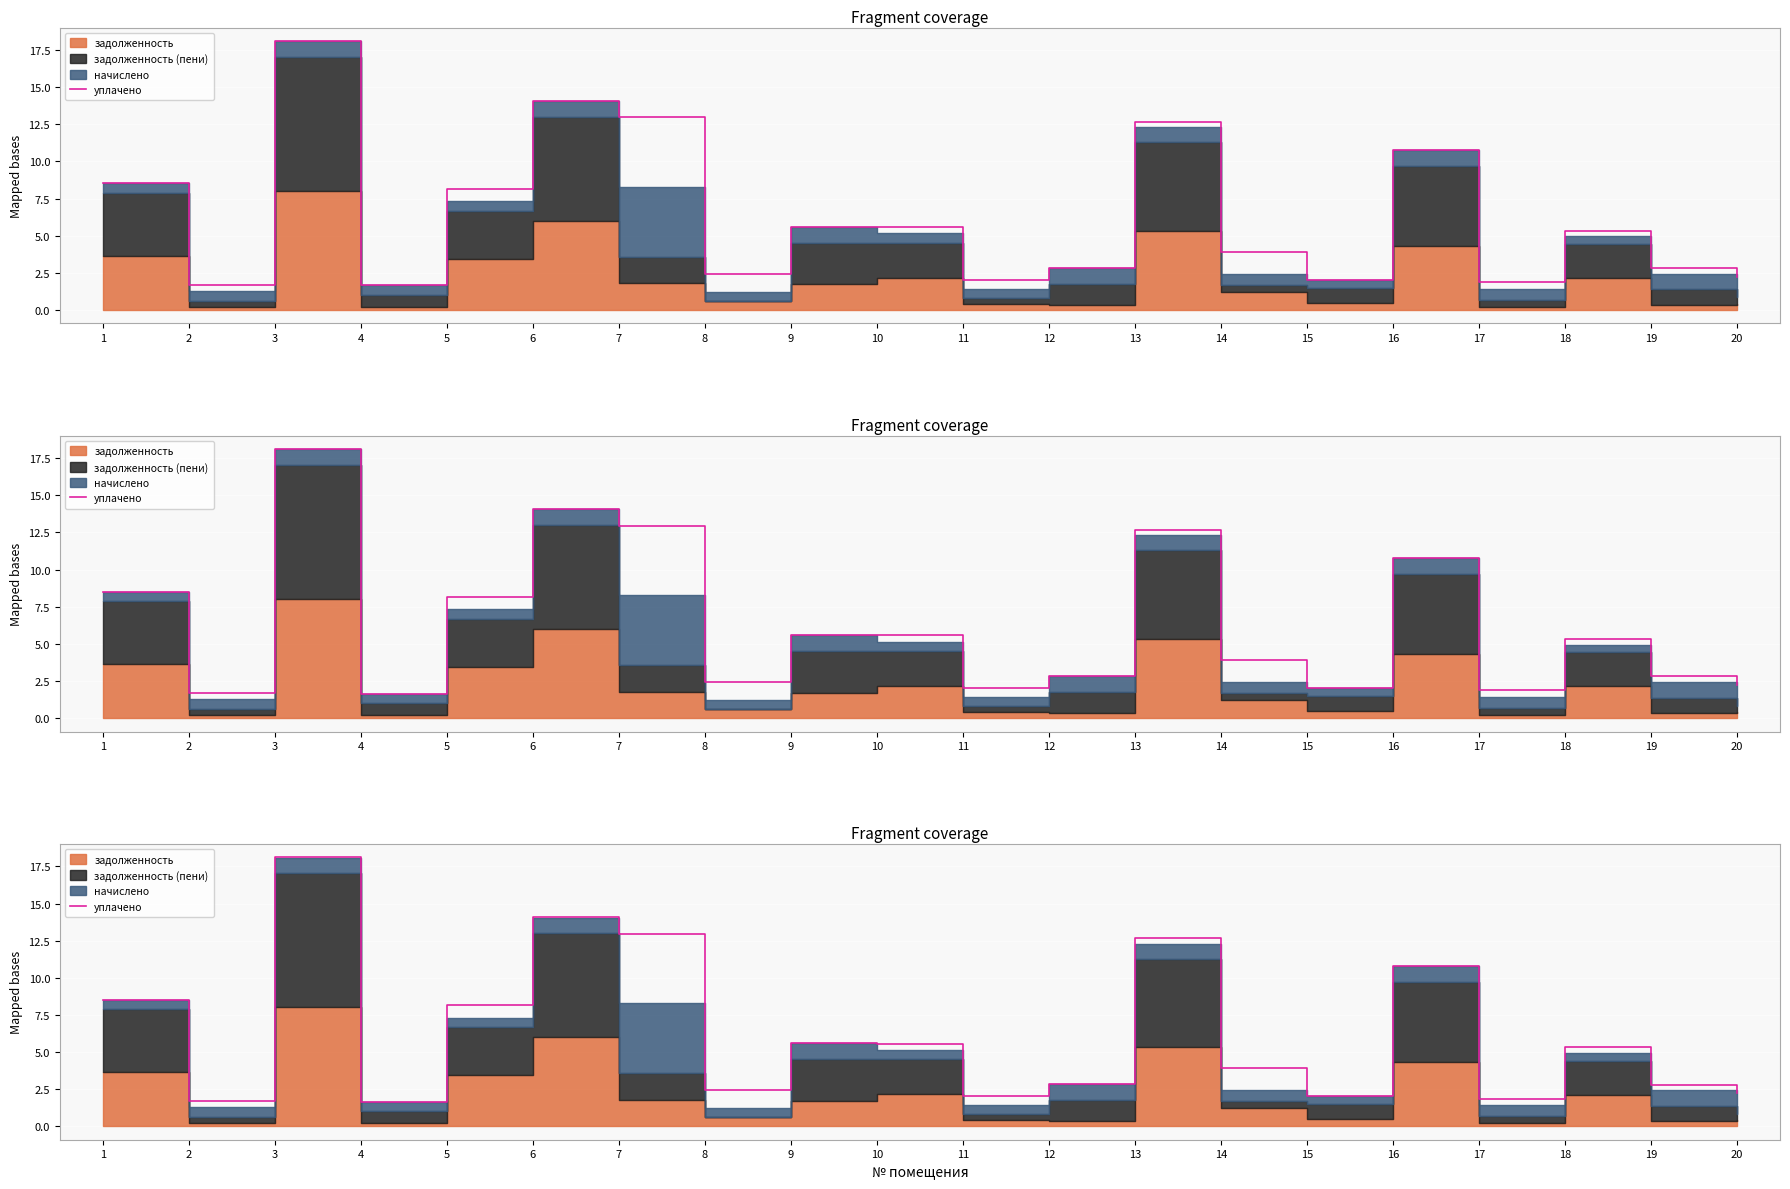

What is the value of the 12th point from the left?

2.9